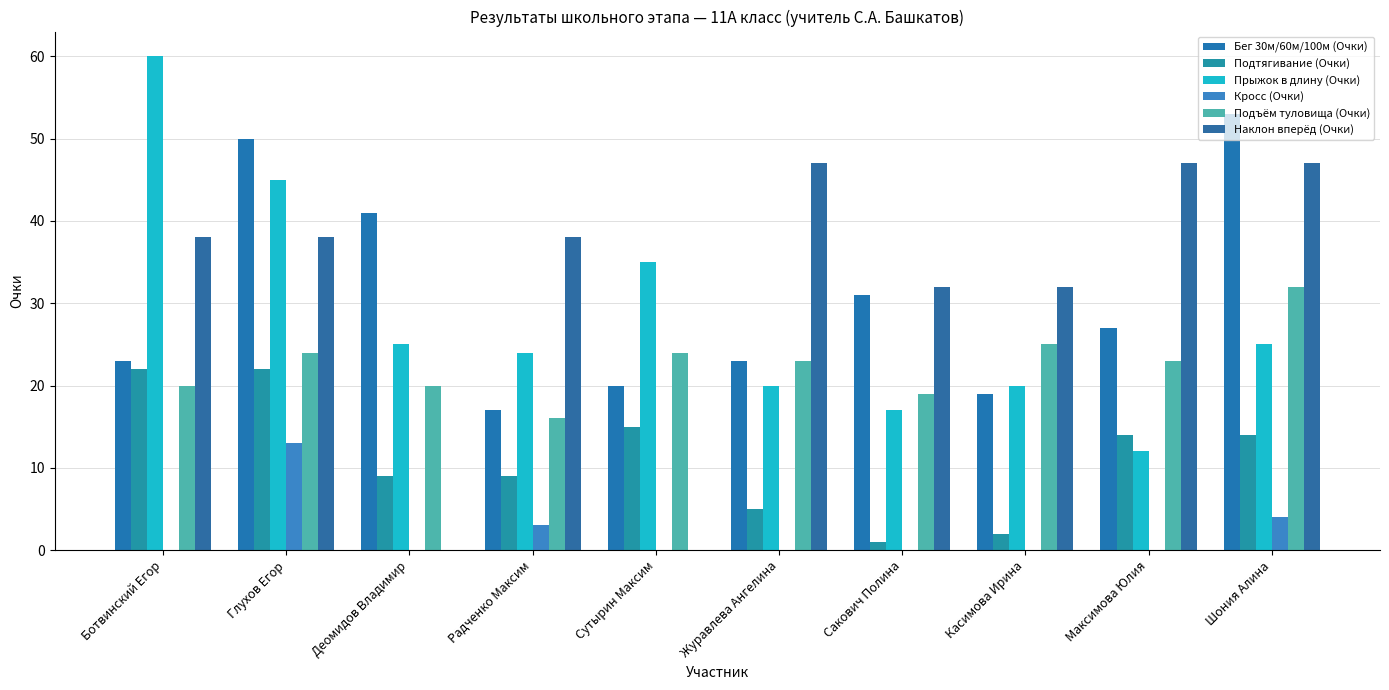

Which label corresponds to the smallest value in the chart?

Ботвинский Егор